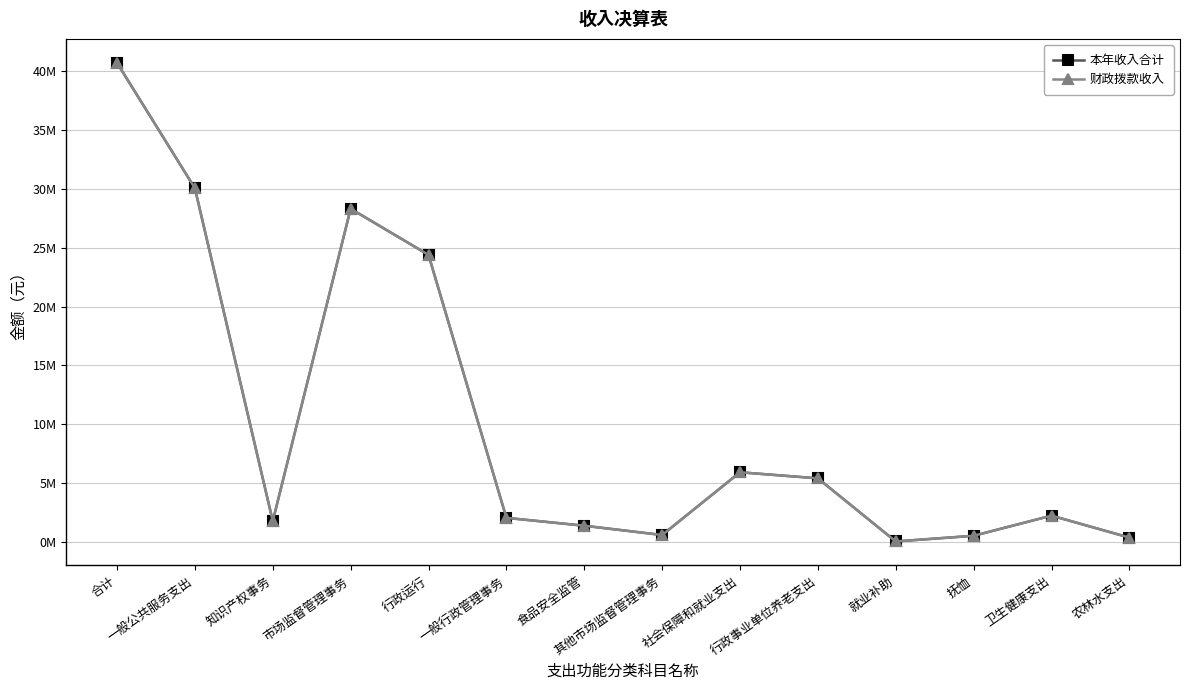

True or false: 本年收入合计 has a value of 289126.7 at 抚恤.

False